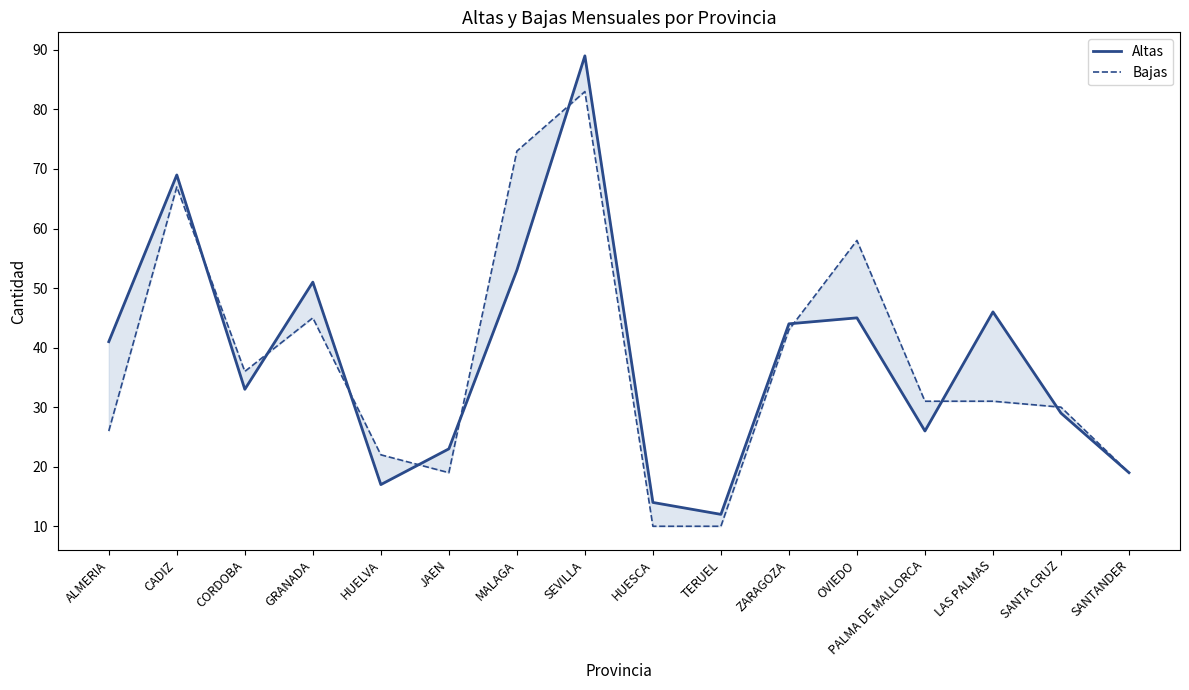

Where is the first local minimum for Bajas?

CORDOBA